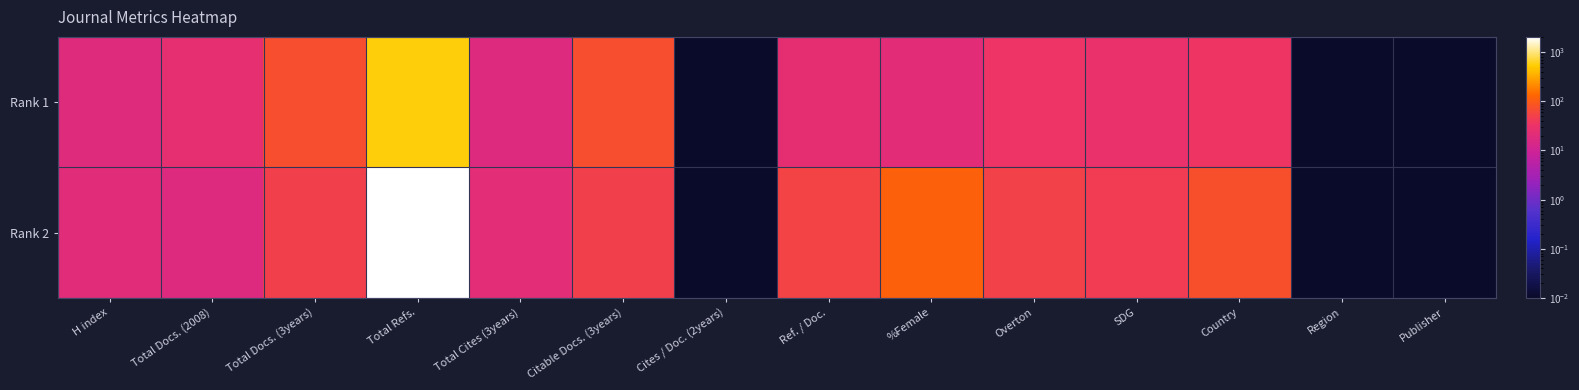

Reading left to right, extract all data points from this chart.

Rank 1: H index=19.0	Total Docs. (2008)=26.0	Total Docs. (3years)=71.0	Total Refs.=555.0	Total Cites (3years)=18.0	Citable Docs. (3years)=70.0	Cites / Doc. (2years)=0.0	Ref. / Doc.=25.0	%Female=21.0	Overton=35.0	SDG=30.0	Country=36.0	Region=0.0	Publisher=0.0
Rank 2: H index=20.0	Total Docs. (2008)=18.0	Total Docs. (3years)=49.0	Total Refs.=2043.0	Total Cites (3years)=22.0	Citable Docs. (3years)=47.0	Cites / Doc. (2years)=0.0	Ref. / Doc.=53.0	%Female=113.0	Overton=50.0	SDG=44.0	Country=74.0	Region=0.0	Publisher=0.0